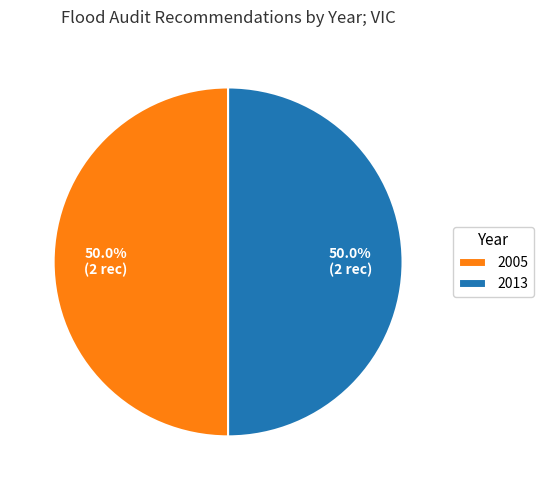

What is the ratio of the value at 2013 to the value at 2005?

1.0